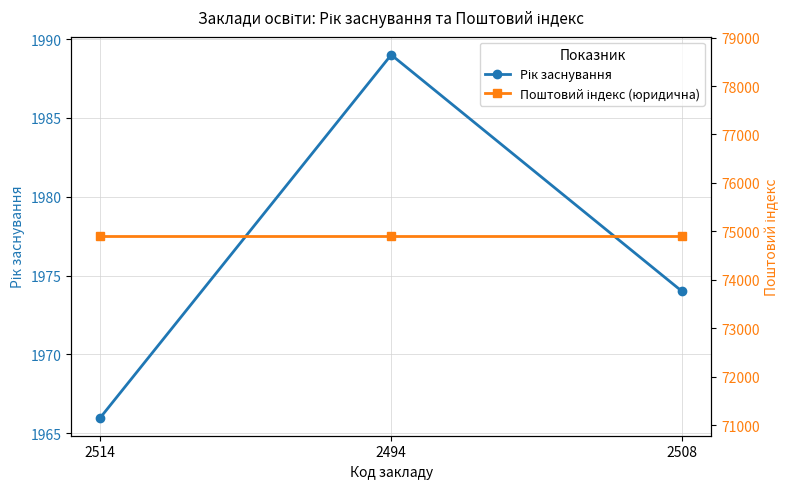

Which series has the largest range (max minus min)?

Рік заснування